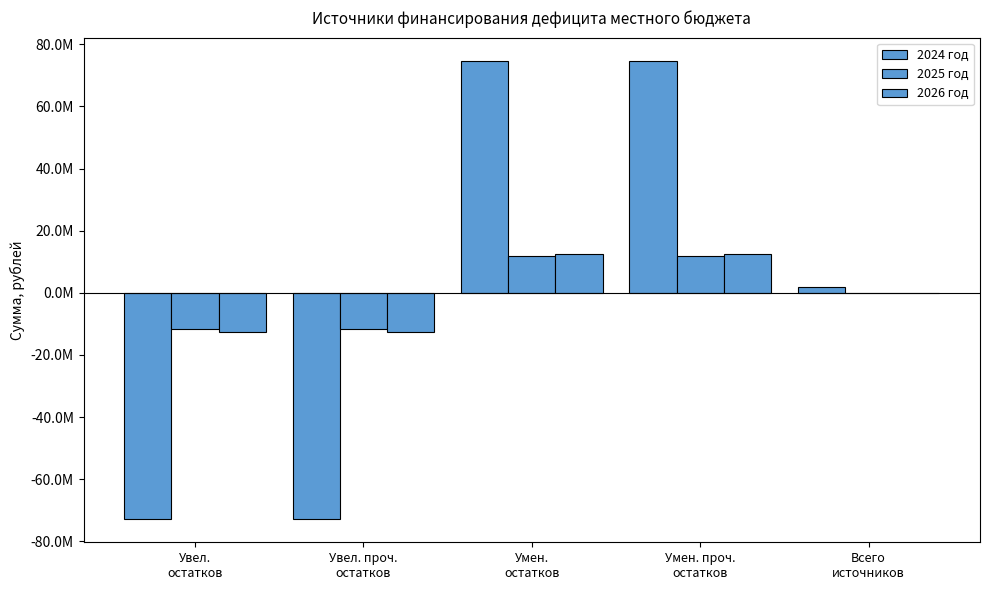

List the labels in order of 2025 год value, largest first.

Умен.
остатков, Умен. проч.
остатков, Всего
источников, Увел.
остатков, Увел. проч.
остатков